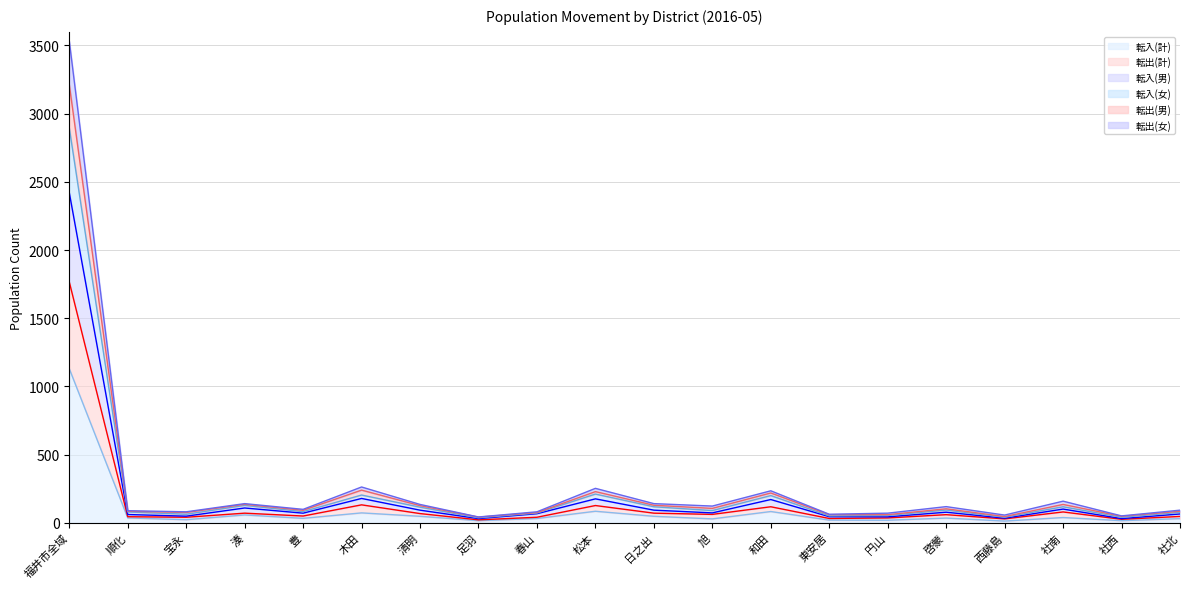

True or false: 転入(男) and 転入(計) cross at least once.

False